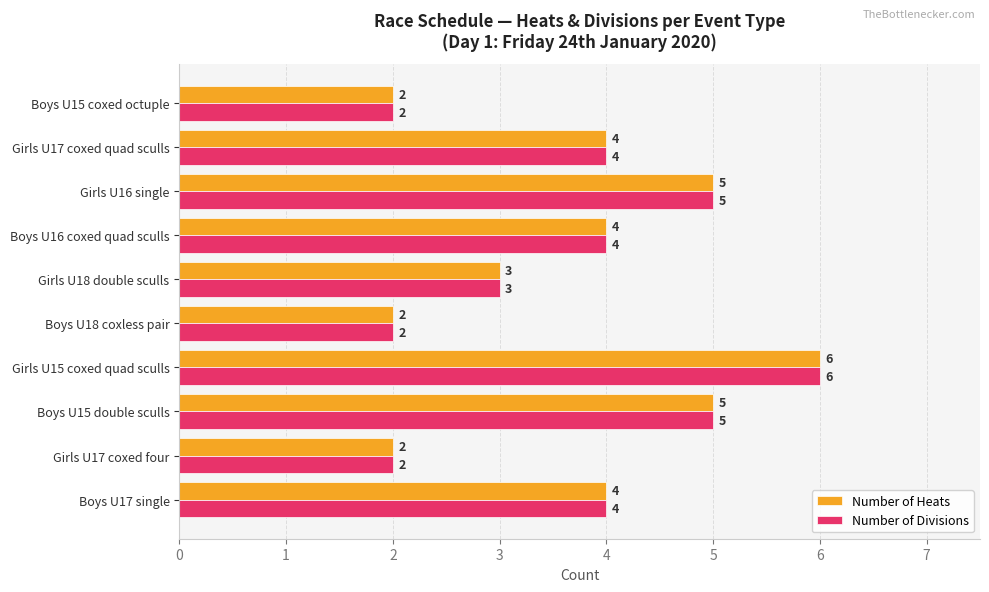

True or false: Number of Heats has a value of 6 at Boys U17 single.

False